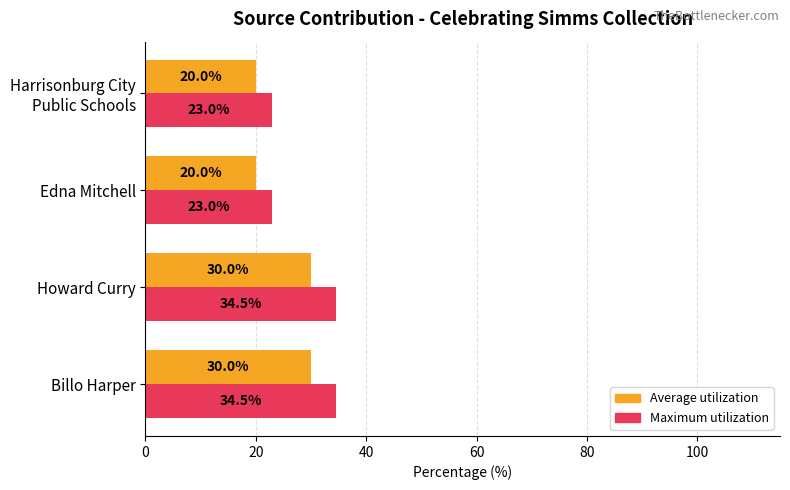

What is the sum of all Maximum utilization values?

115.0